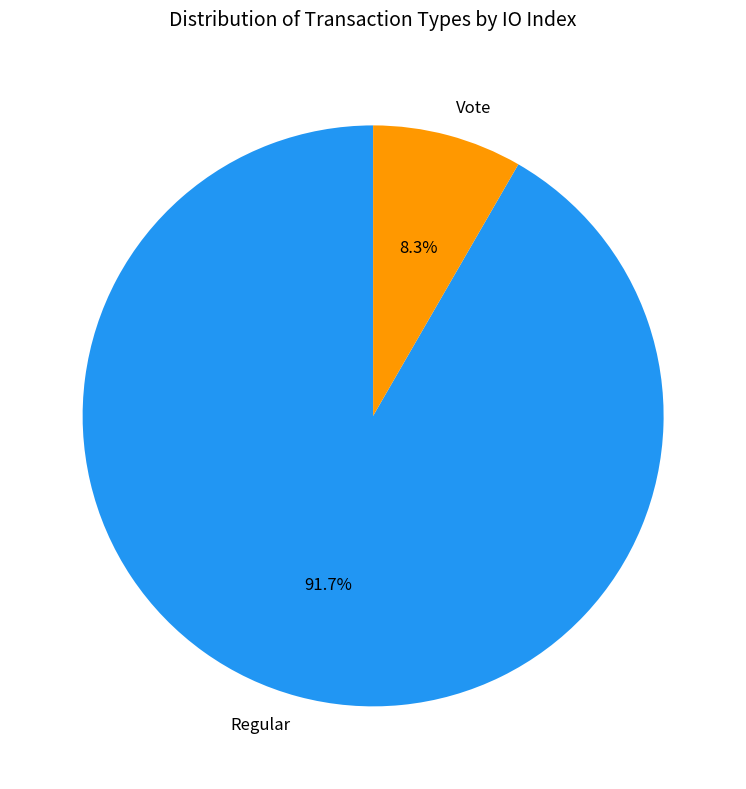

Which category has the biggest portion of the pie?

Regular